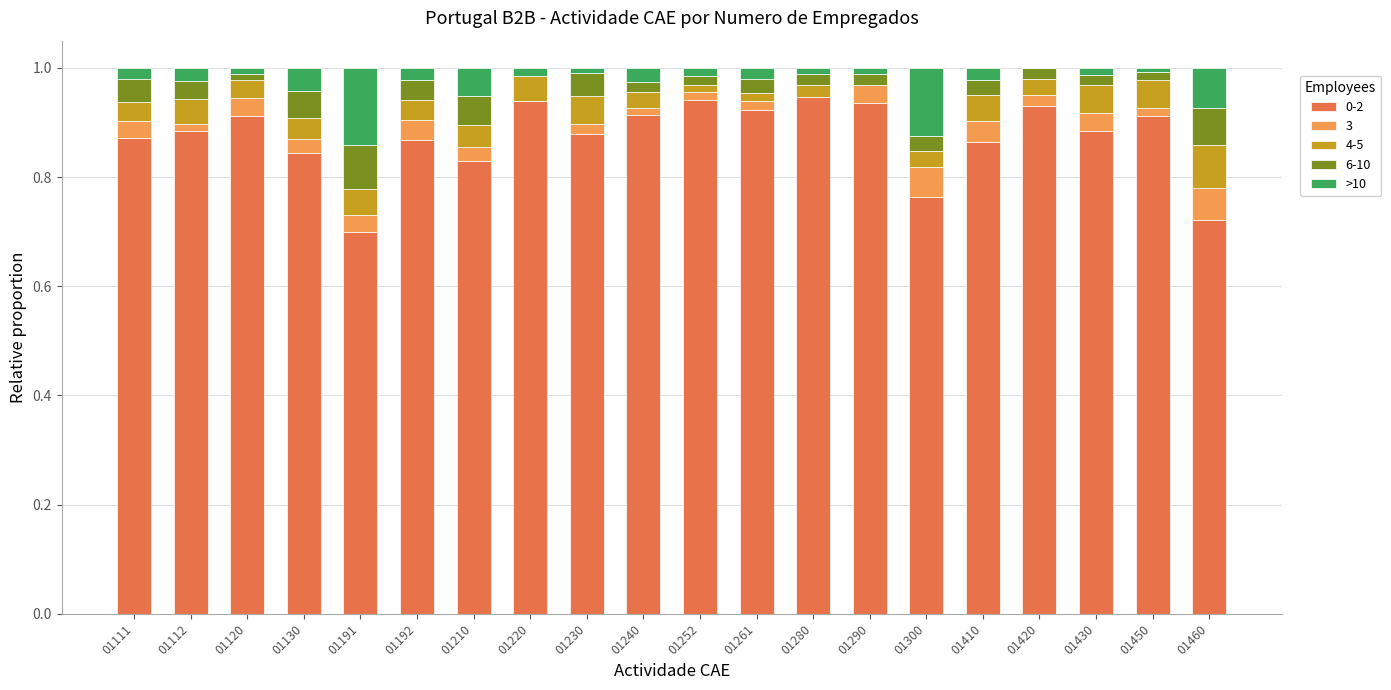

What is the total value across all series at 01192?

1.0